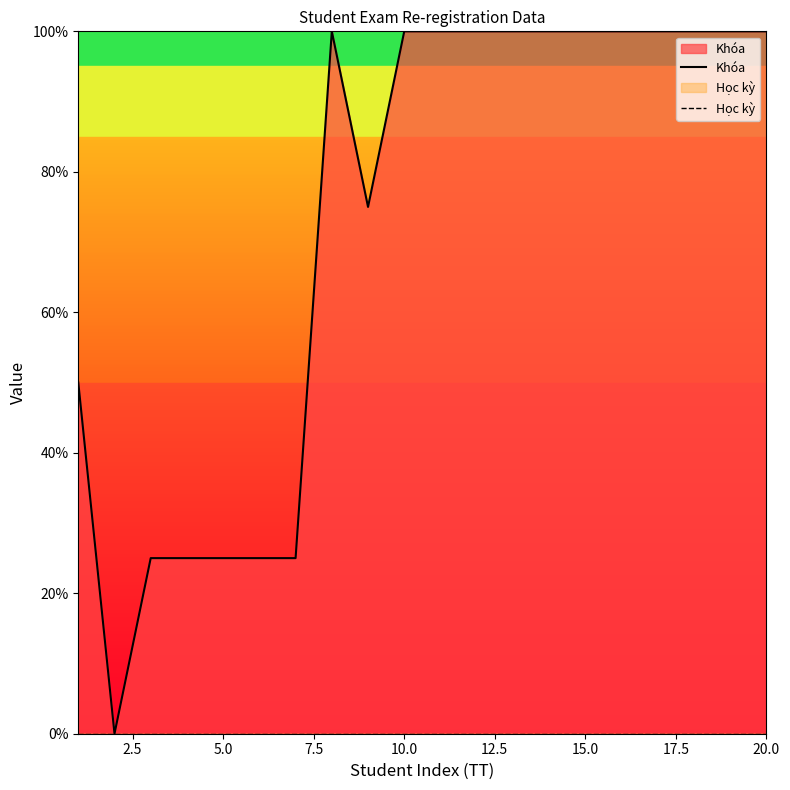

The value of Khóa at 15.0 is 67. True or false?

False